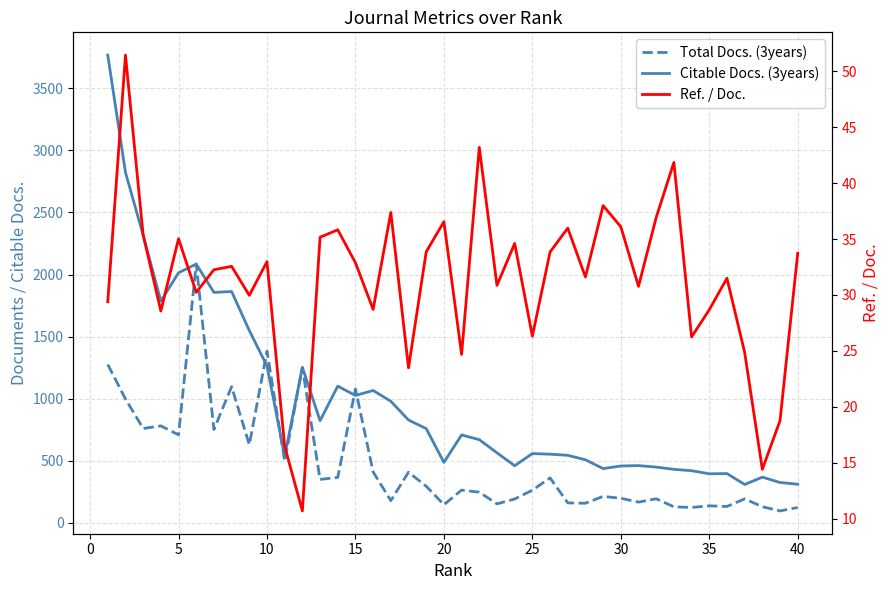

Between 24 and 30, which is larger?

30